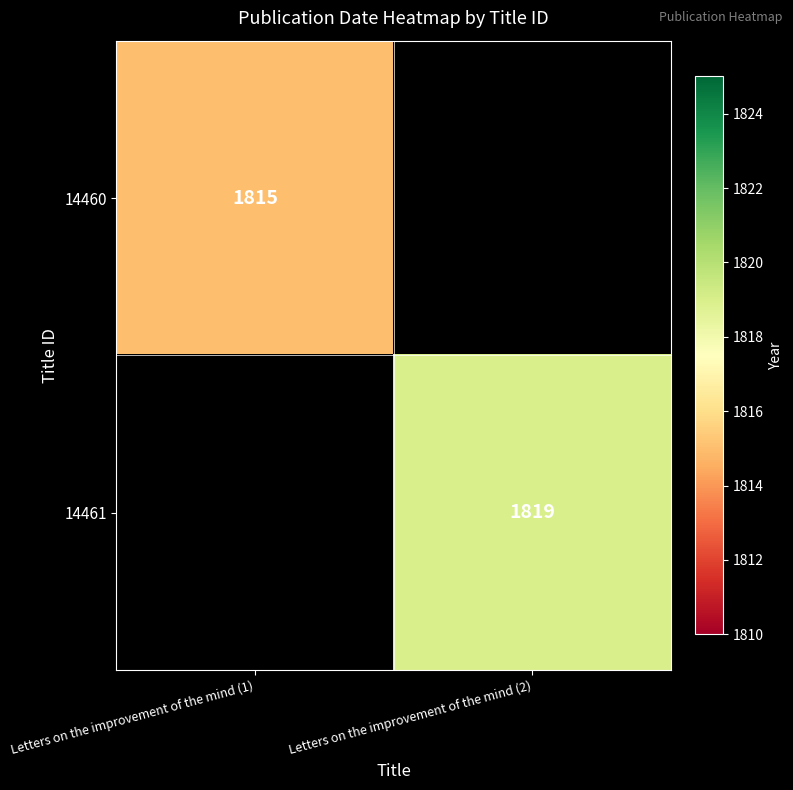

The value of 14460 at Letters on the improvement of the mind (1) is 1815. True or false?

True